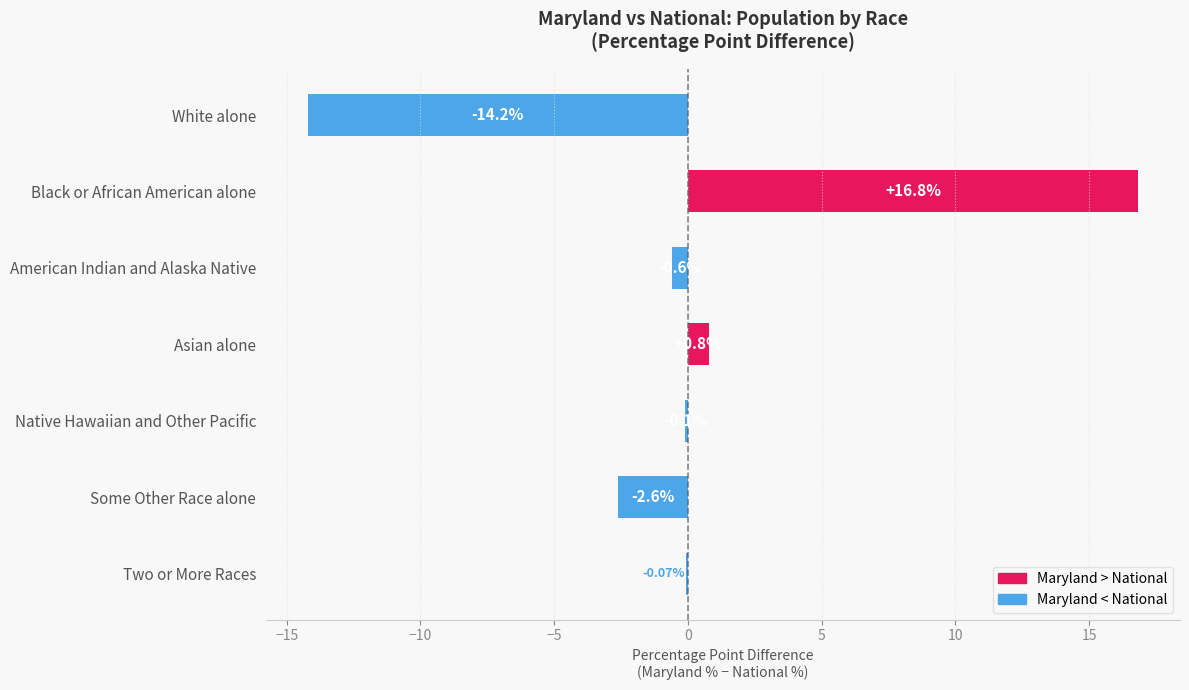

Count the number of data series in this chart.

1